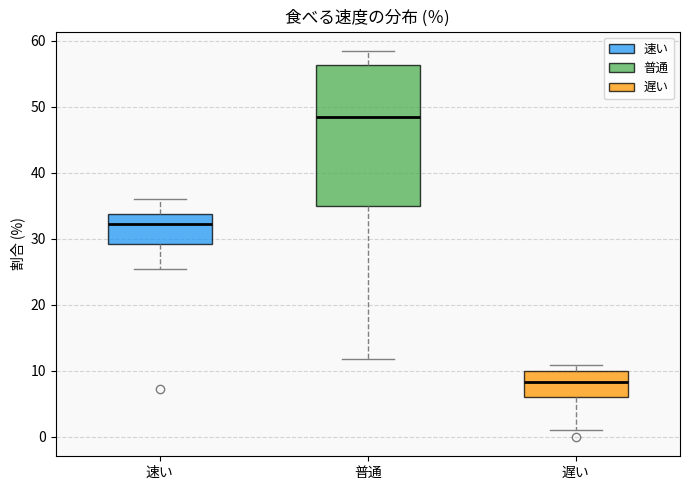

Which box has the lowest median line?

遅い